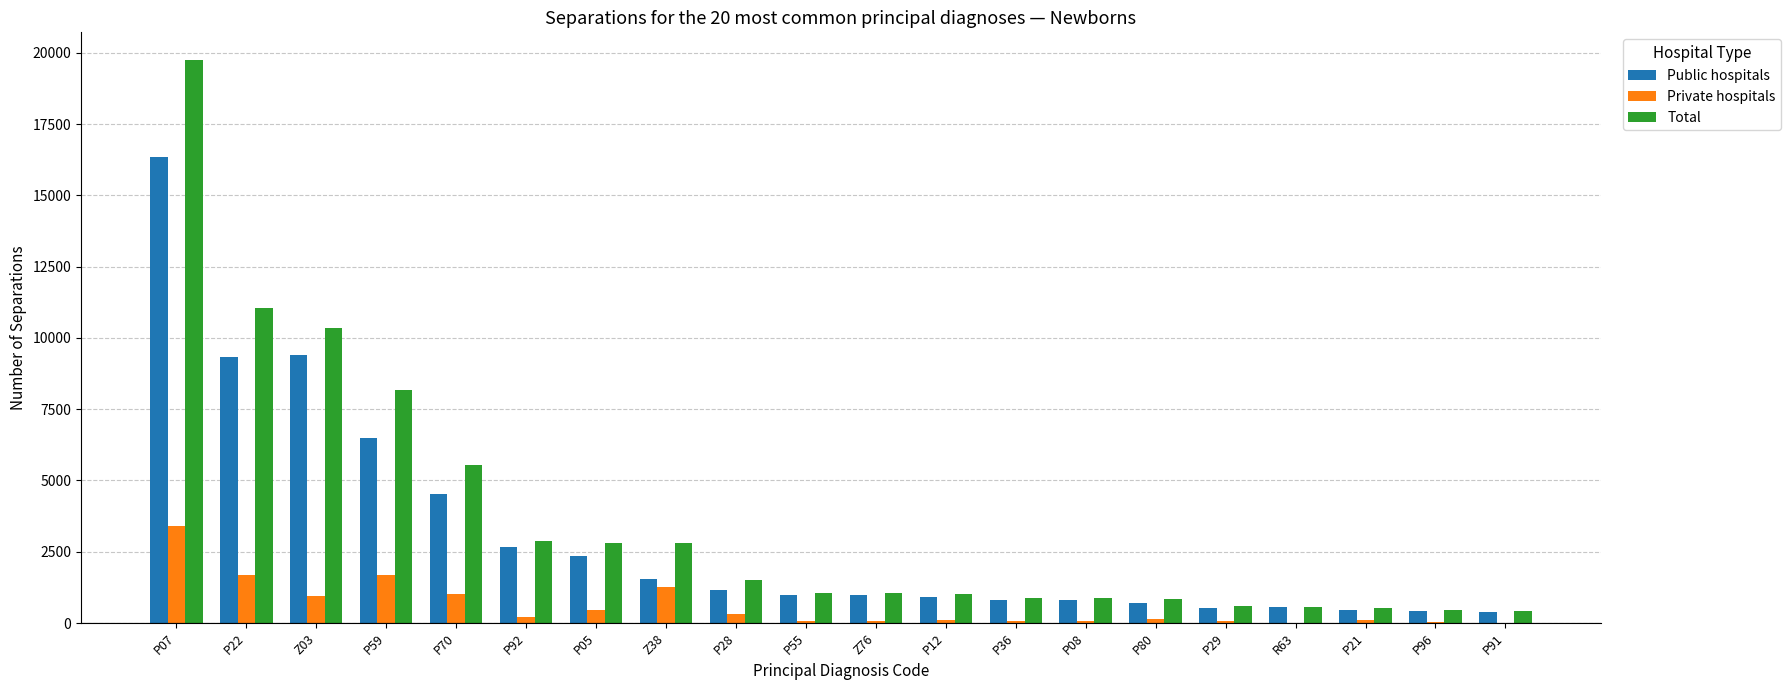

Between P07 and Z03, which series saw the biggest shift?

Total